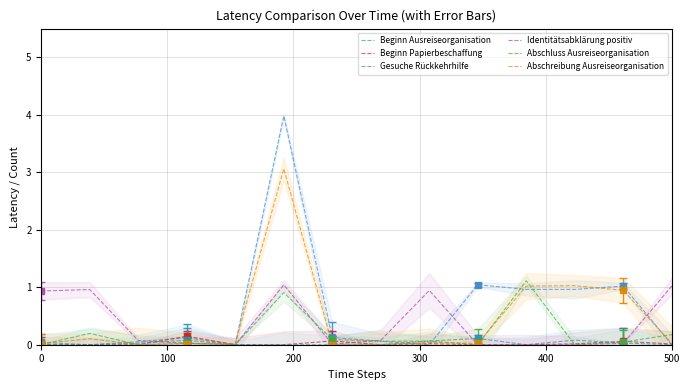

How many interior local valleys does the Beginn Ausreiseorganisation series have?

4